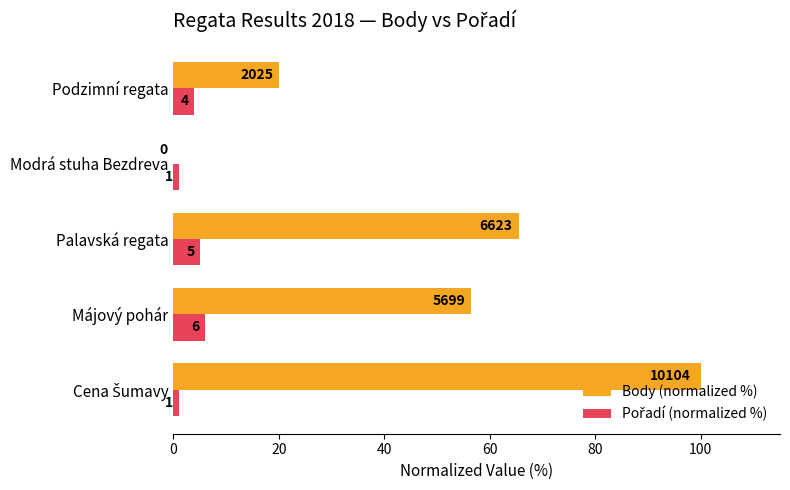

Which series has the widest spread of values?

Body (normalized %)